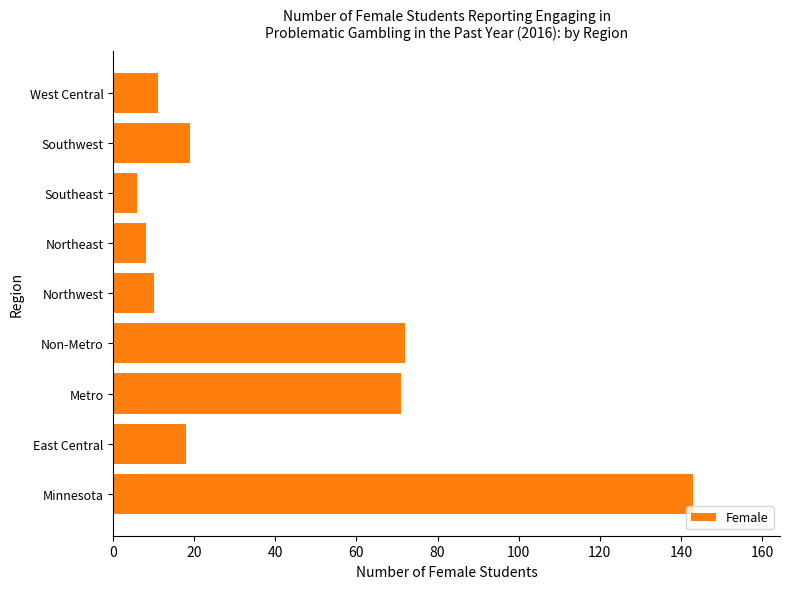

How many distinct data groups are displayed?

1